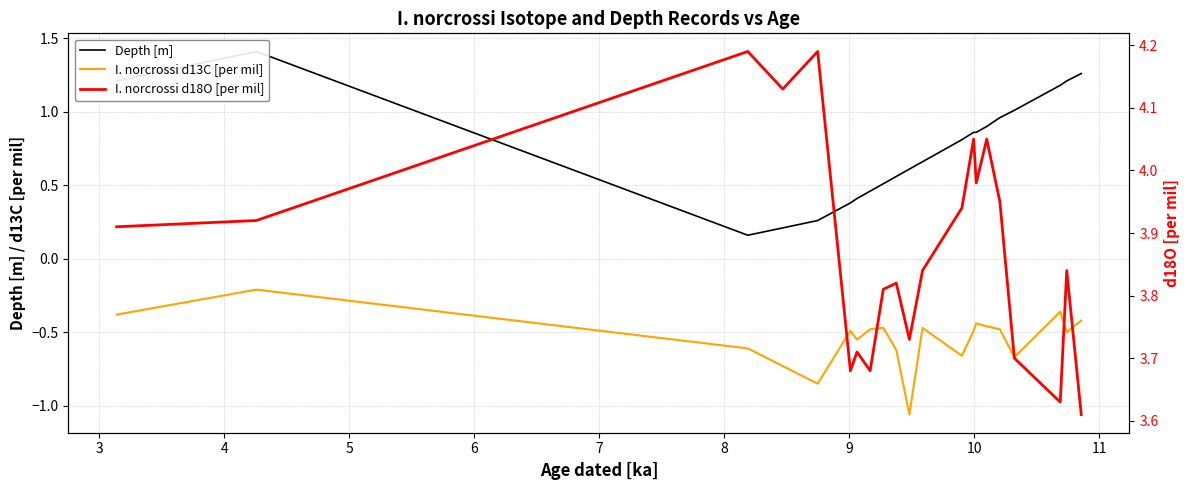

What is the greatest value displayed?

4.2